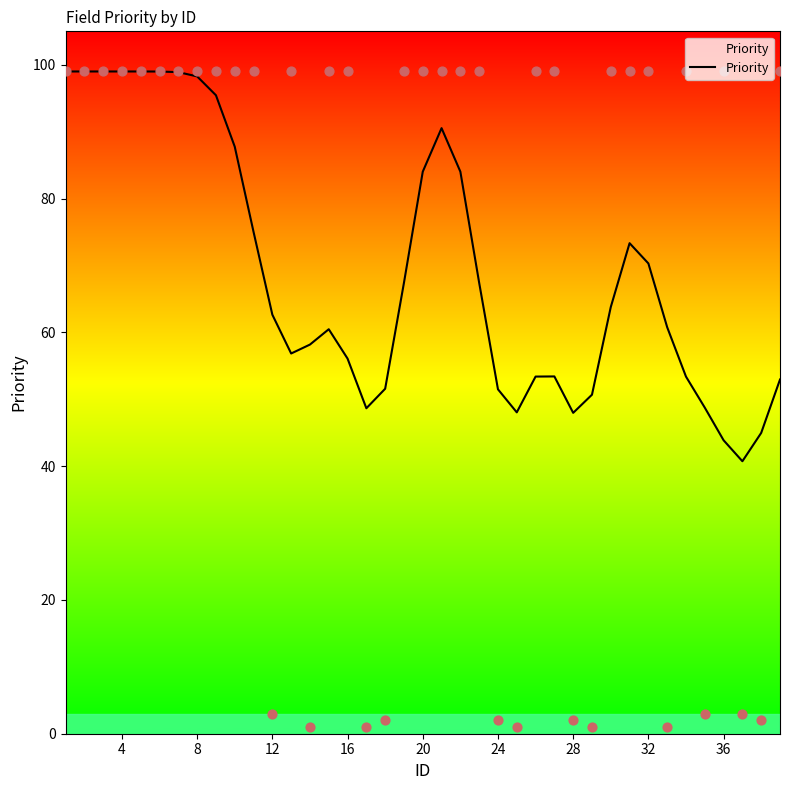

The value of Priority at 24 is 74.4. True or false?

False